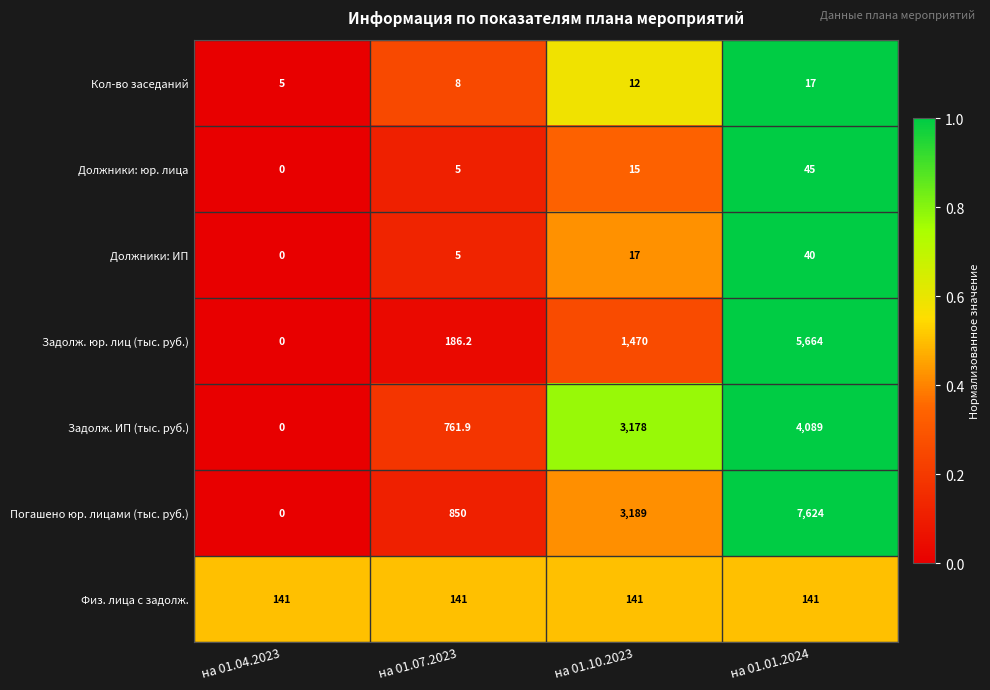

Reading left to right, extract all data points from this chart.

Кол-во заседаний: 5.0	8.0	12.0	17.0
Должники: юр. лица: 0.0	5.0	15.0	45.0
Должники: ИП: 0.0	5.0	17.0	40.0
Задолж. юр. лиц (тыс. руб.): 0.0	186.2	1470.0	5664.0
Задолж. ИП (тыс. руб.): 0.0	761.9	3178.0	4089.0
Погашено юр. лицами (тыс. руб.): 0.0	850.0	3189.0	7624.0
Физ. лица с задолж.: 141.0	141.0	141.0	141.0